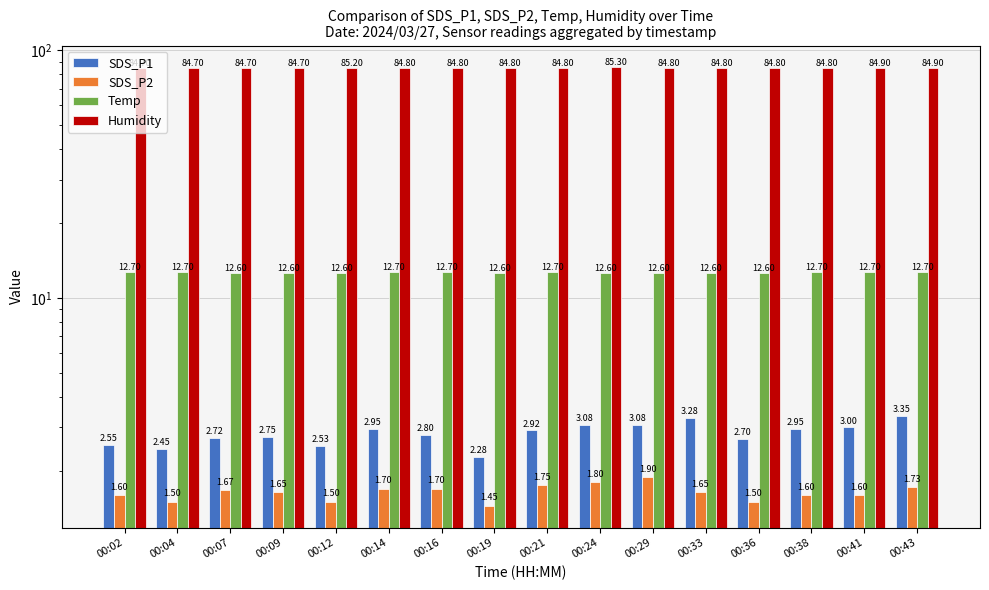

The value of Temp at 00:24 is 8.6. True or false?

False